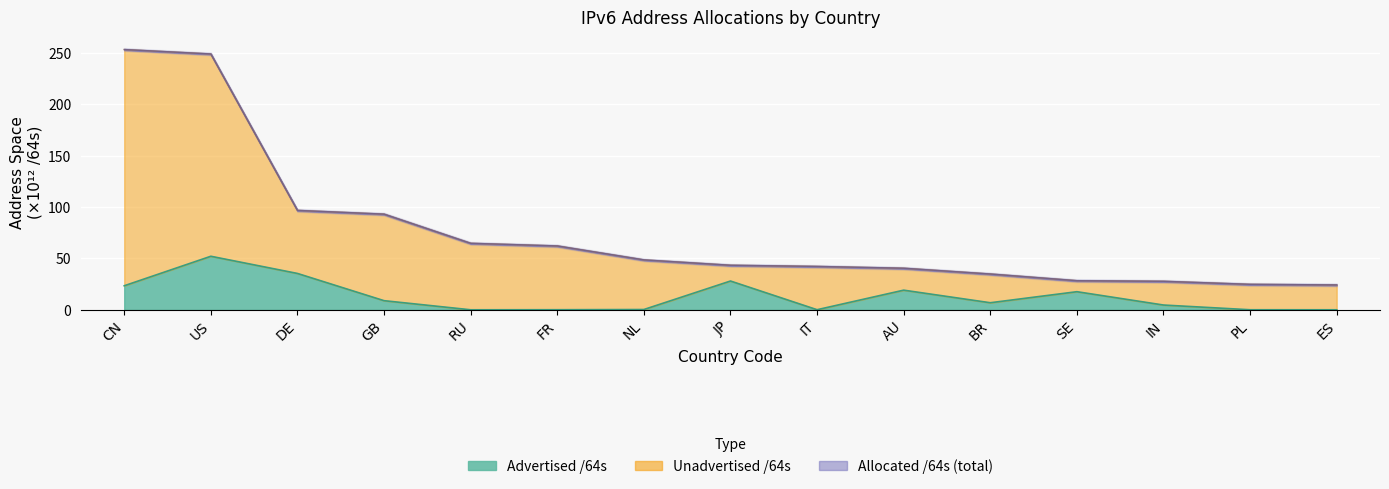

What is the approximate value of Unadvertised /64s at AU?

40.5